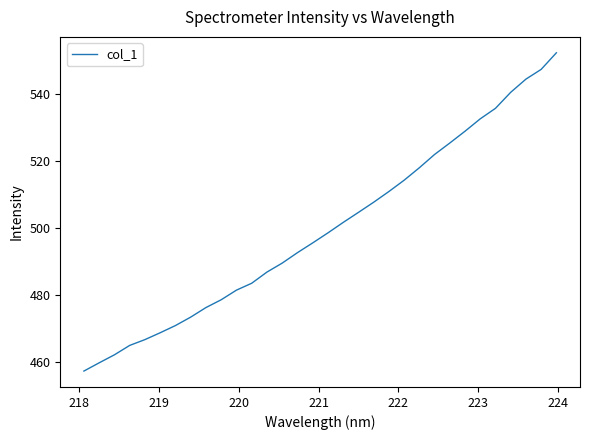

What is the maximum value shown in the chart?

552.2